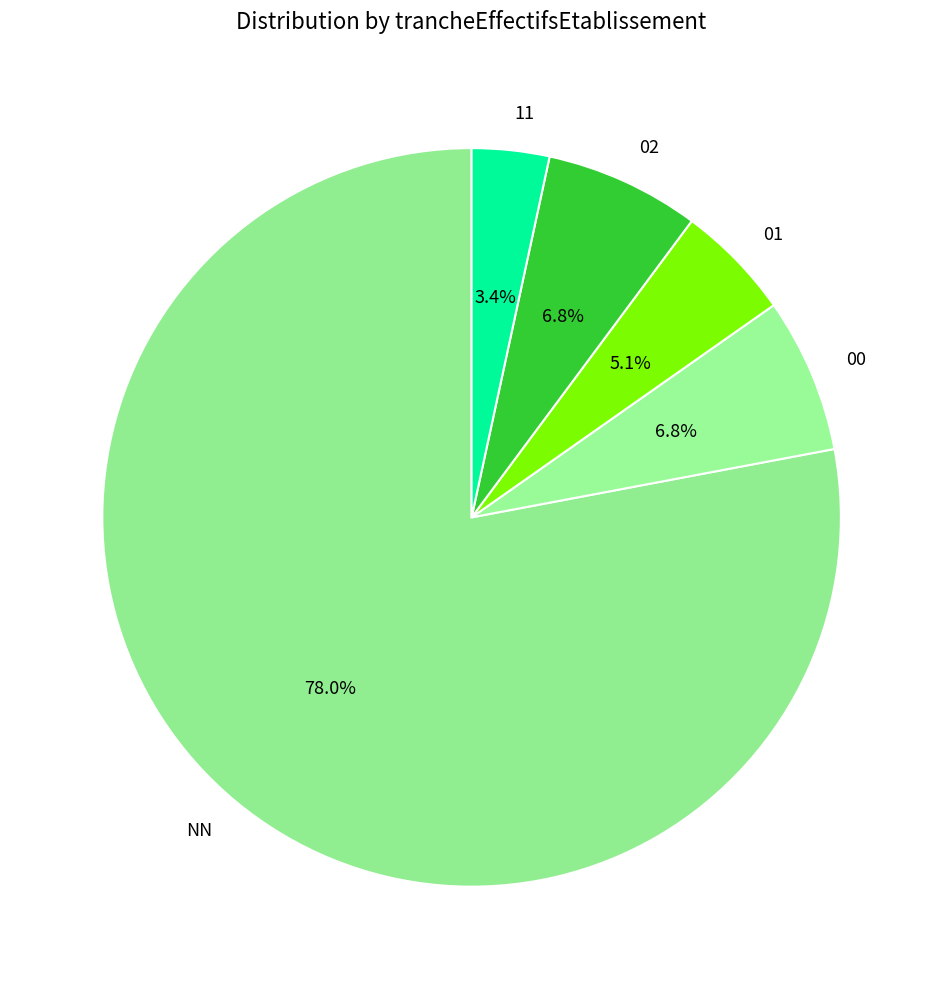

Which slice represents more than half of the pie?

NN